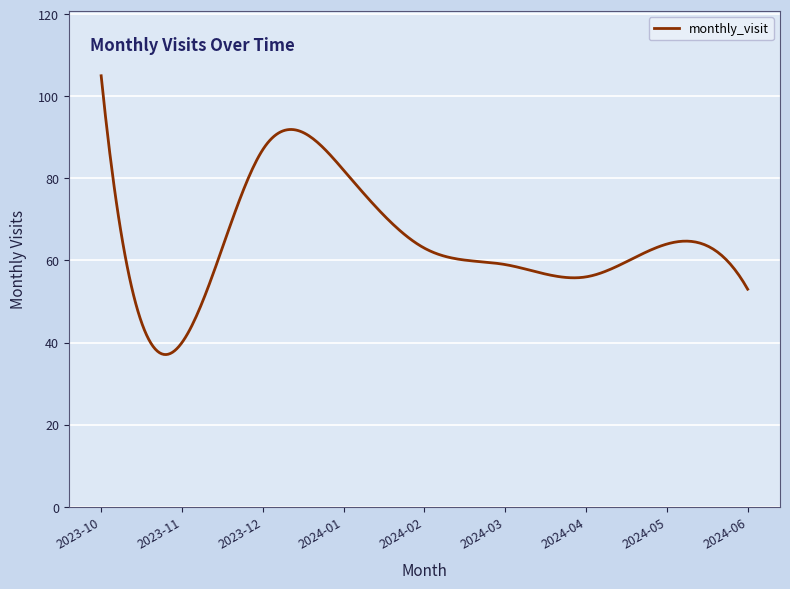

What is the difference between the maximum and minimum values?

67.9